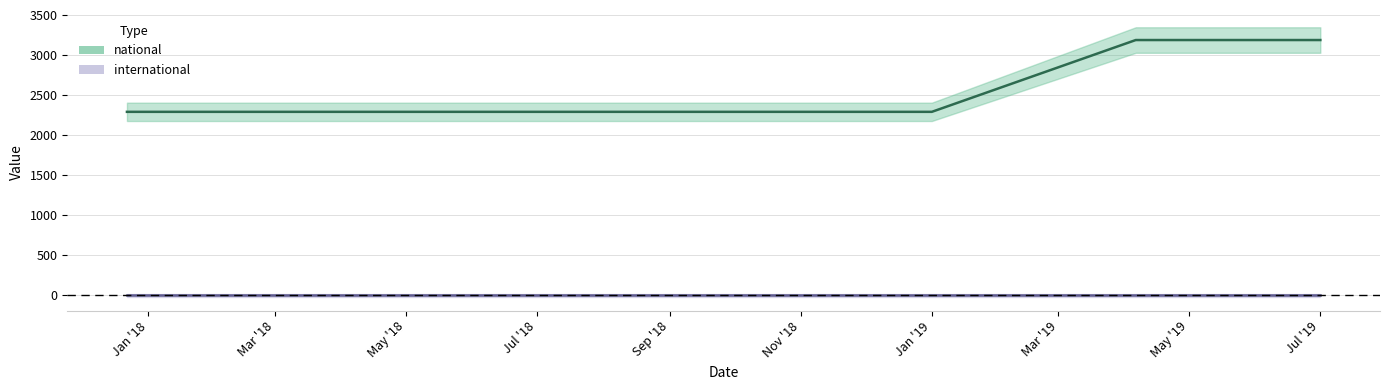

Count the number of categories in the chart.

7